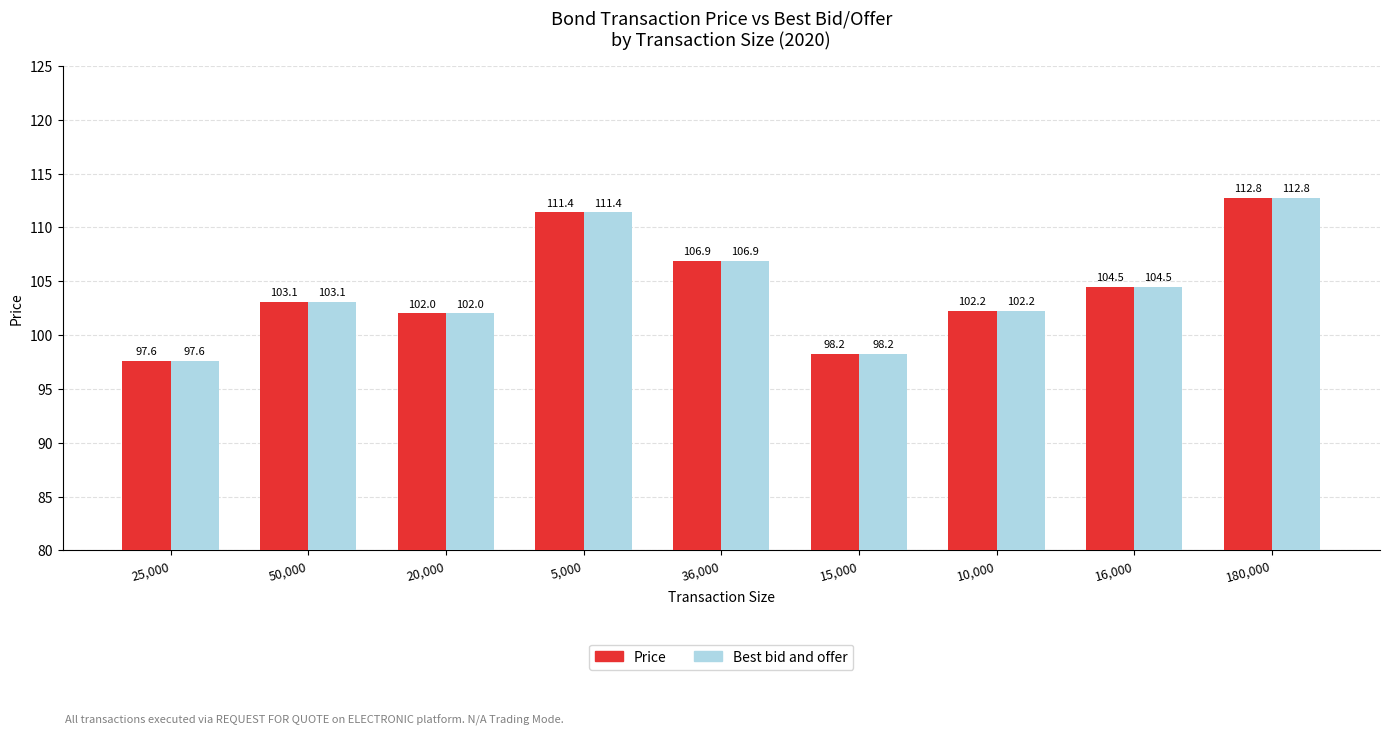

At how many categories does at least one series exceed 100?

7